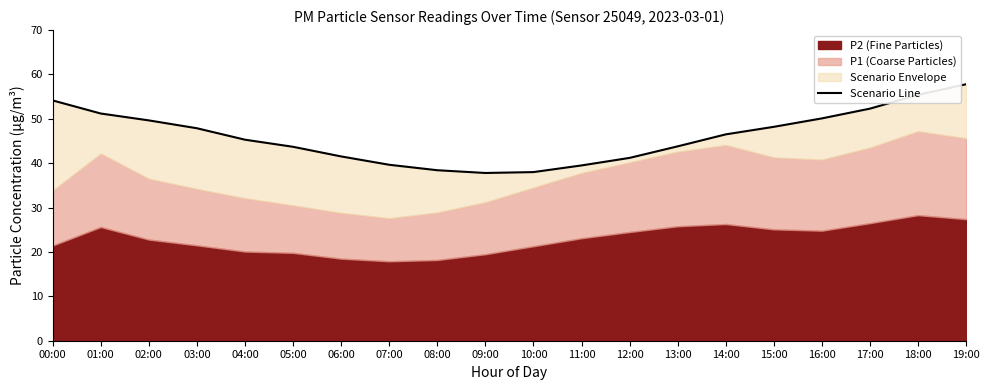

What is the sum of the values at 04:00 and 16:00?

95.4